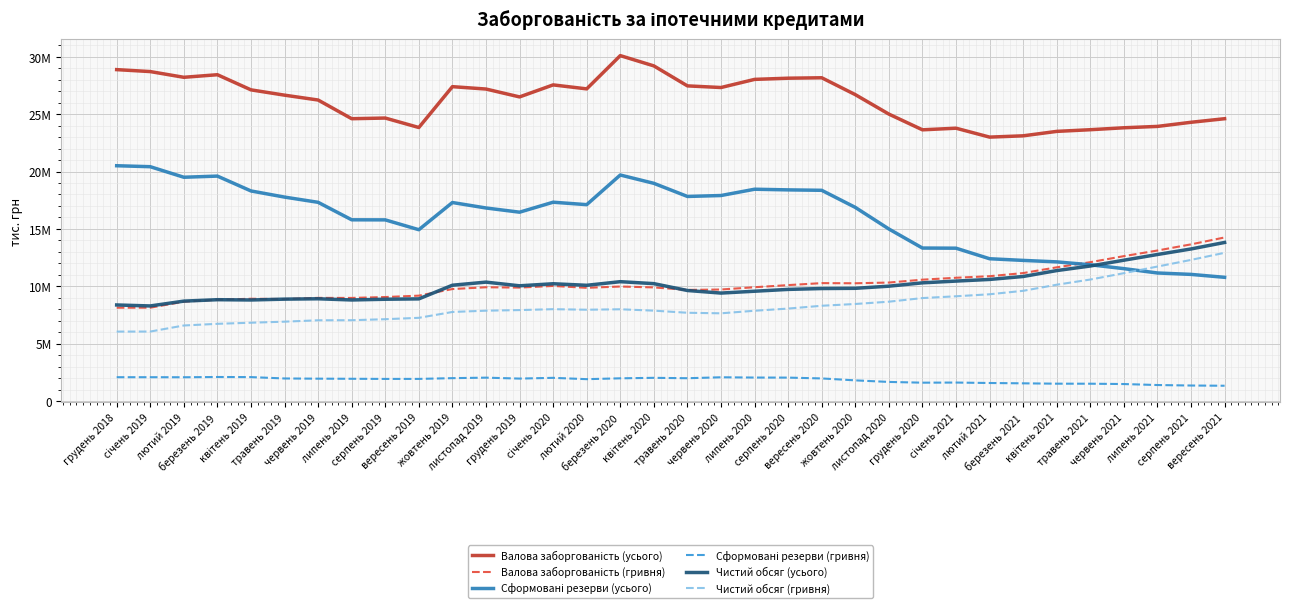

At which label does Сформовані резерви (гривня) first exceed 1959720?

грудень 2018